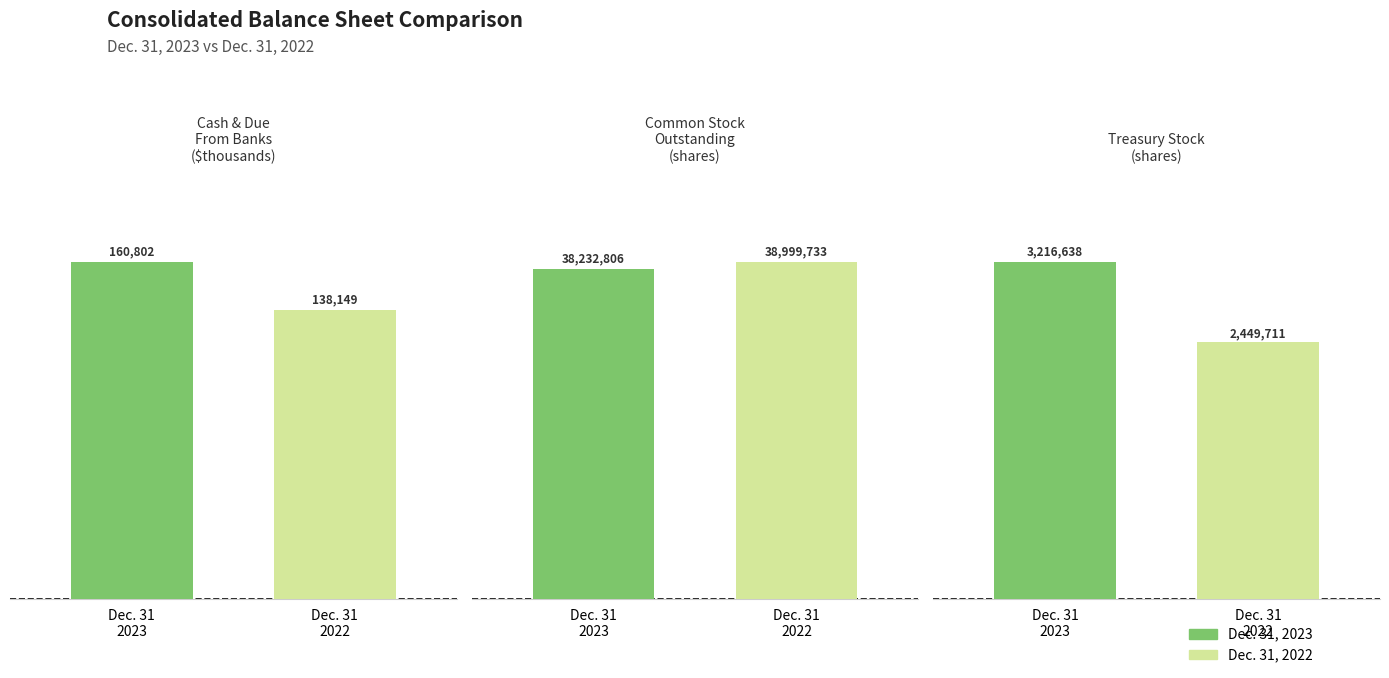

What is the difference between the Dec. 31, 2022 values at Treasury stock (shares) and Common stock outstanding (shares)?

36550022